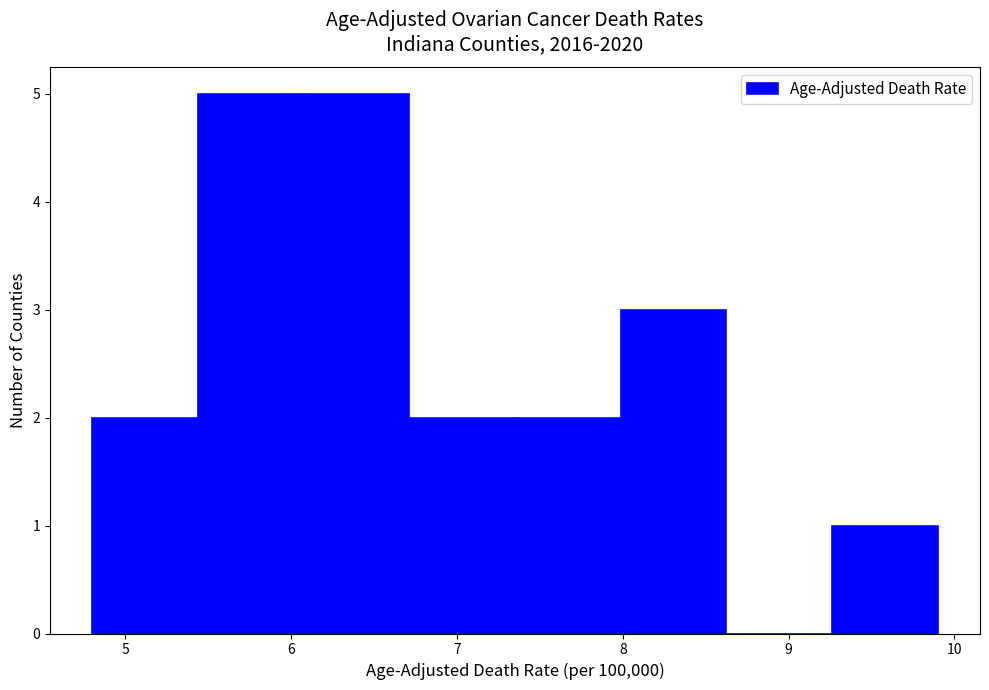

Reading left to right, transcribe this chart: for each bar, give the range it covers on the x-axis and its height. Neither the bar edges nor the heights are printed on the chart, so give them approximately, as read against the axes.

4.8 to 5.4: 2
5.4 to 6.1: 5
6.1 to 6.7: 5
6.7 to 7.4: 2
7.4 to 8.0: 2
8.0 to 8.6: 3
8.6 to 9.3: 0
9.3 to 9.9: 1